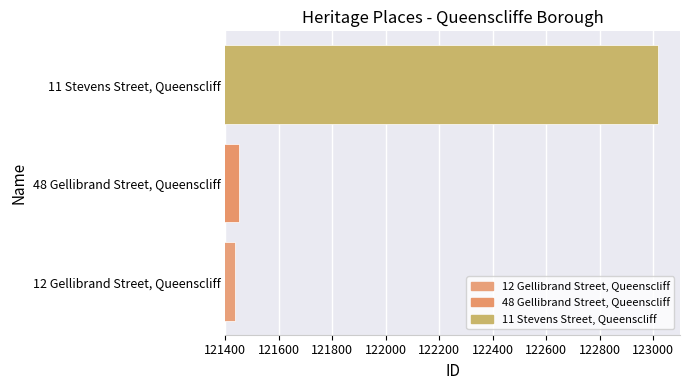

What is the difference between the maximum and minimum values?

1580